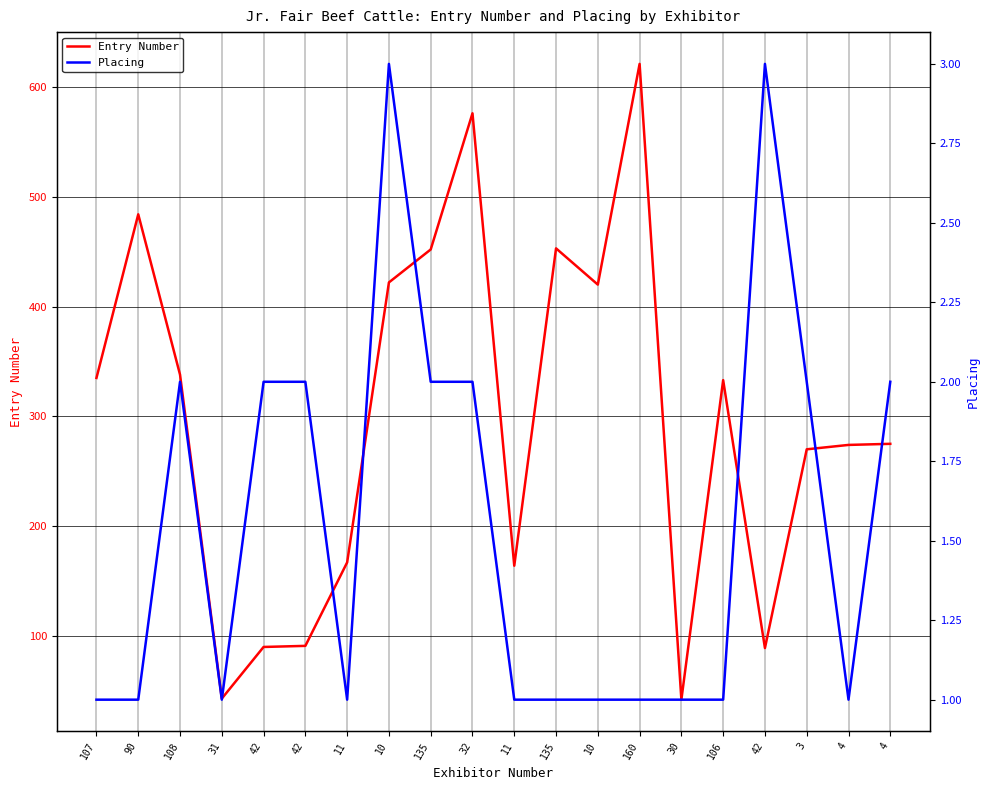

True or false: Entry Number and Placing cross at least once.

False